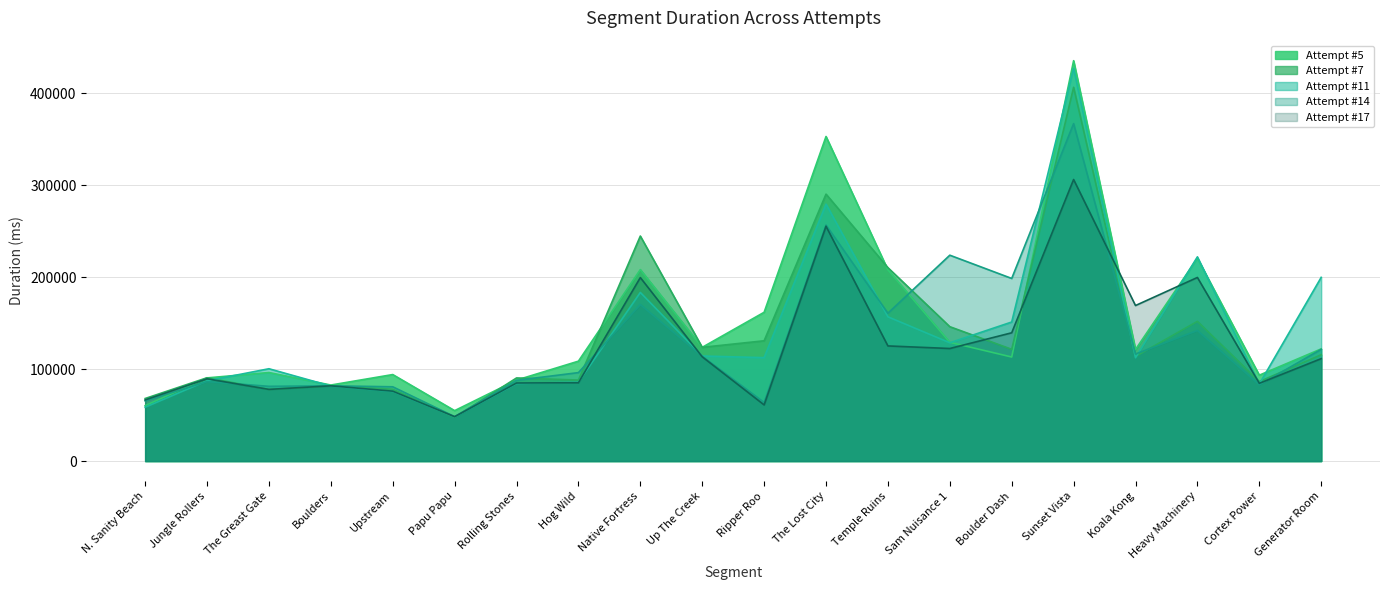

Where is Attempt #7 nearest to the value 227011?

Temple Ruins